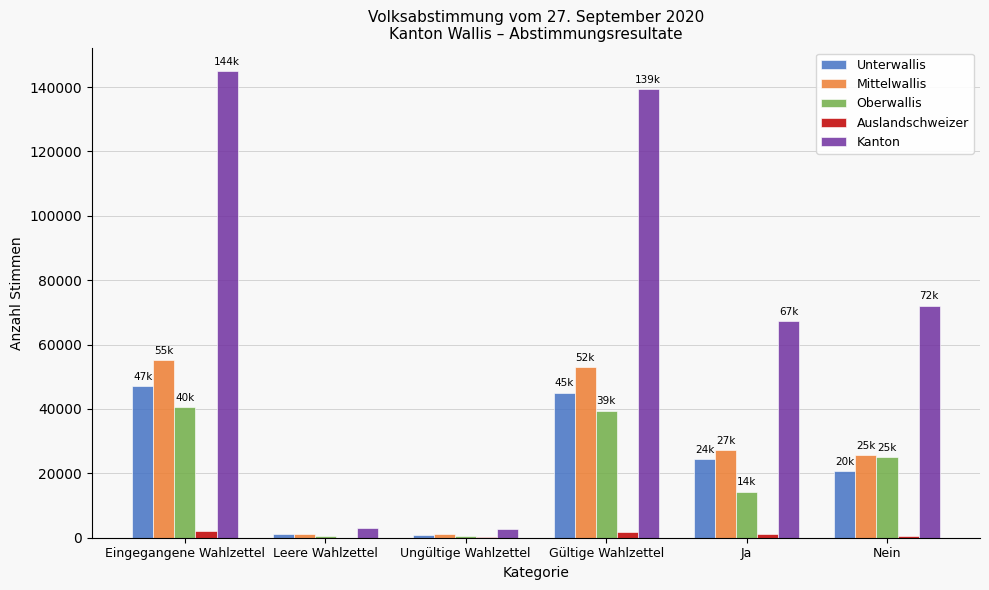

Which series has the largest total across all categories?

Kanton